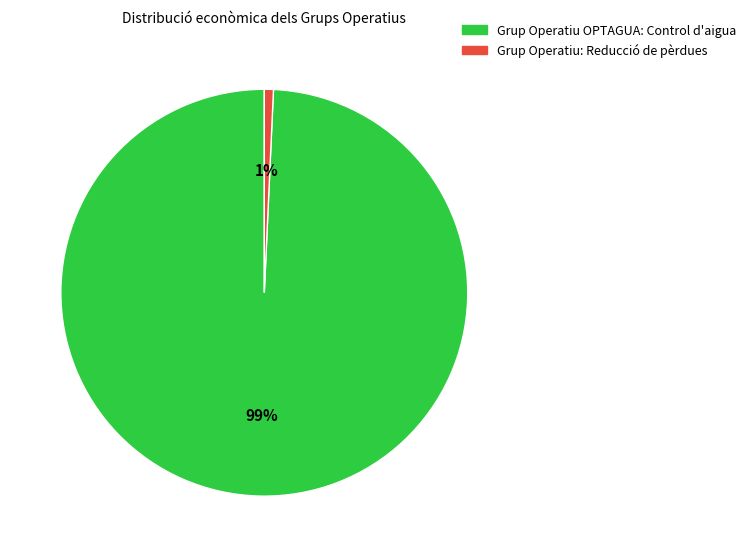

Which slice is the largest?

Grup Operatiu OPTAGUA: Control d'aigua